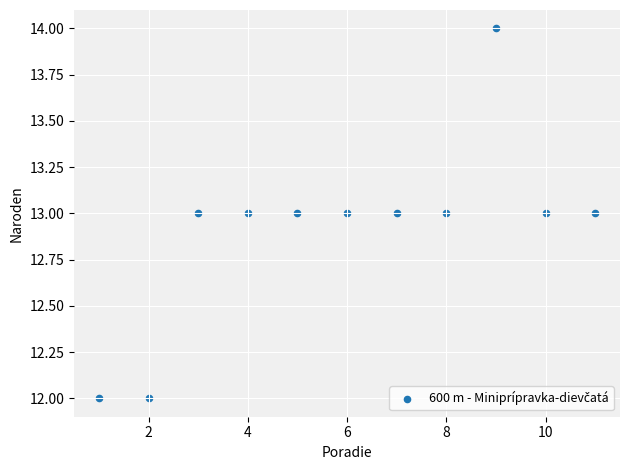

What is the average Y value?

13